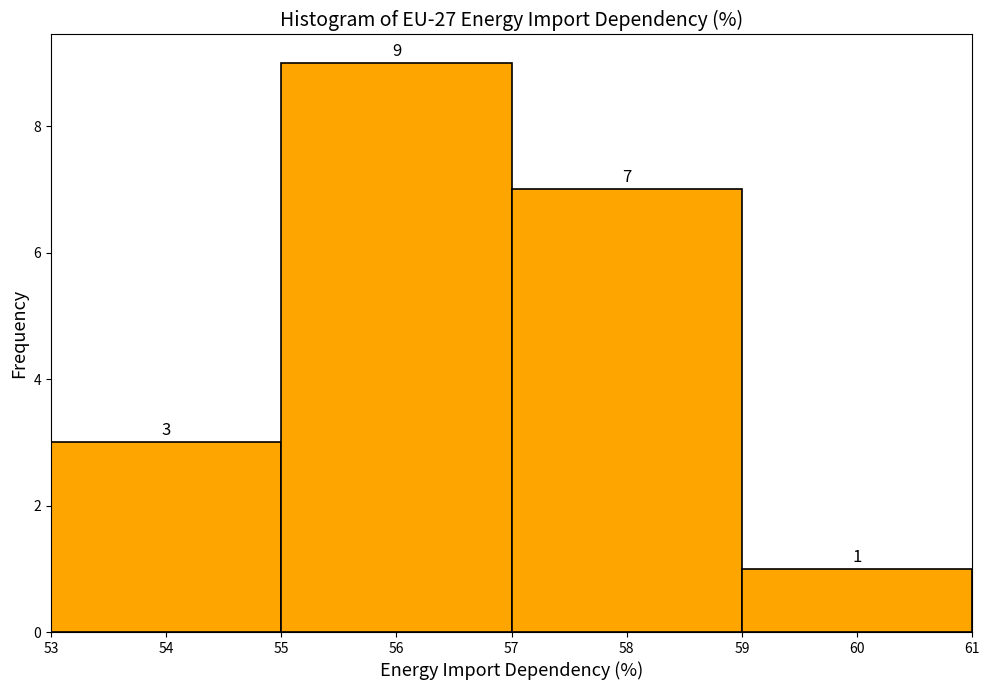

Reading left to right, list every bar in this chart as the range it spans on the x-axis followed by its height.

53 to 55: 3
55 to 57: 9
57 to 59: 7
59 to 61: 1